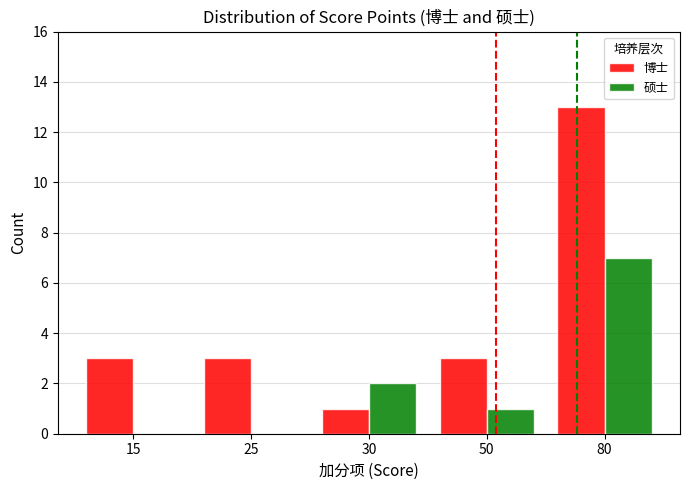

Which series has the widest spread of values?

博士